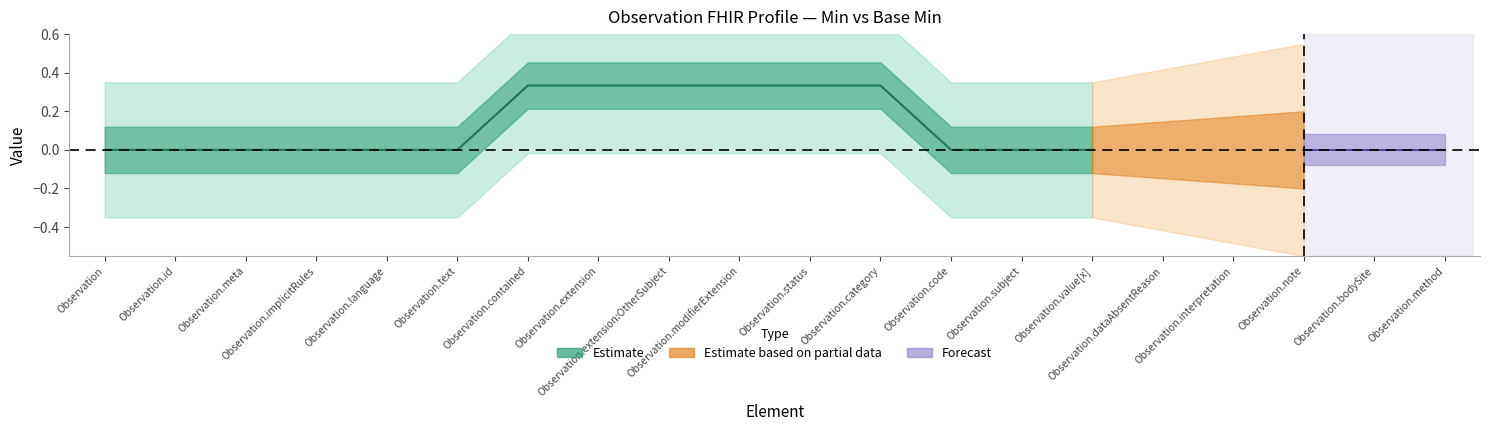

Rank the categories by base_min value from lowest to highest.

Observation, Observation.id, Observation.meta, Observation.implicitRules, Observation.language, Observation.text, Observation.contained, Observation.extension, Observation.extension:OtherSubject, Observation.modifierExtension, Observation.status, Observation.category, Observation.code, Observation.subject, Observation.value[x], Observation.dataAbsentReason, Observation.interpretation, Observation.note, Observation.bodySite, Observation.method